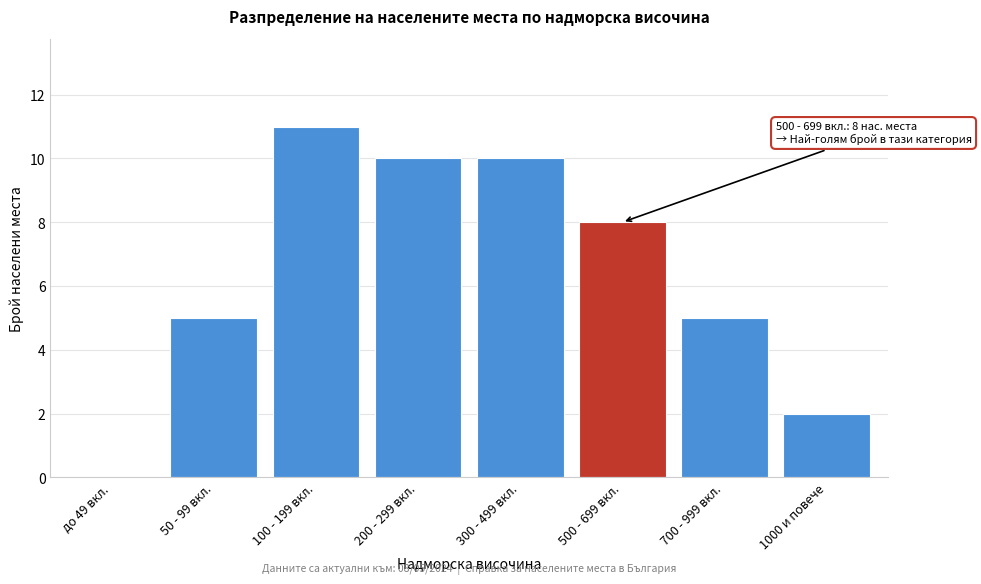

The chart shows a value of 4 at 300 - 499 вкл.. True or false?

False